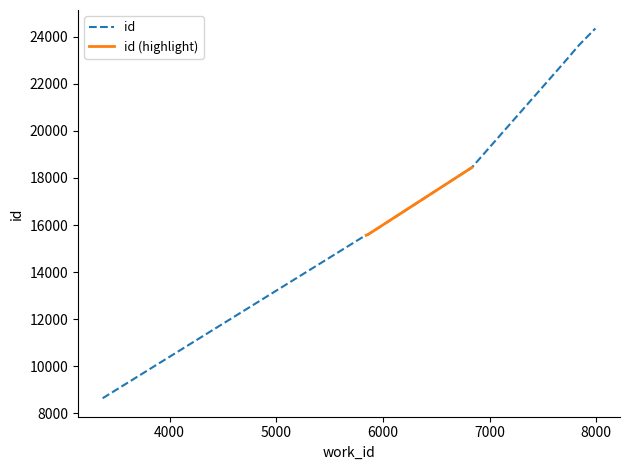

What is the difference between the maximum and minimum values?

15696